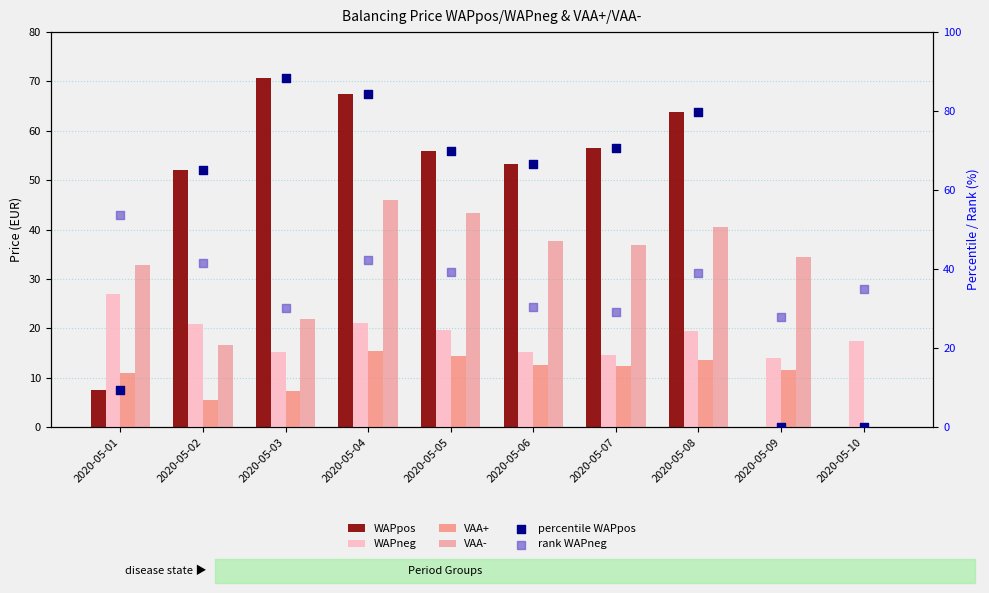

Which series has the widest spread of Y values?

percentile WAPpos